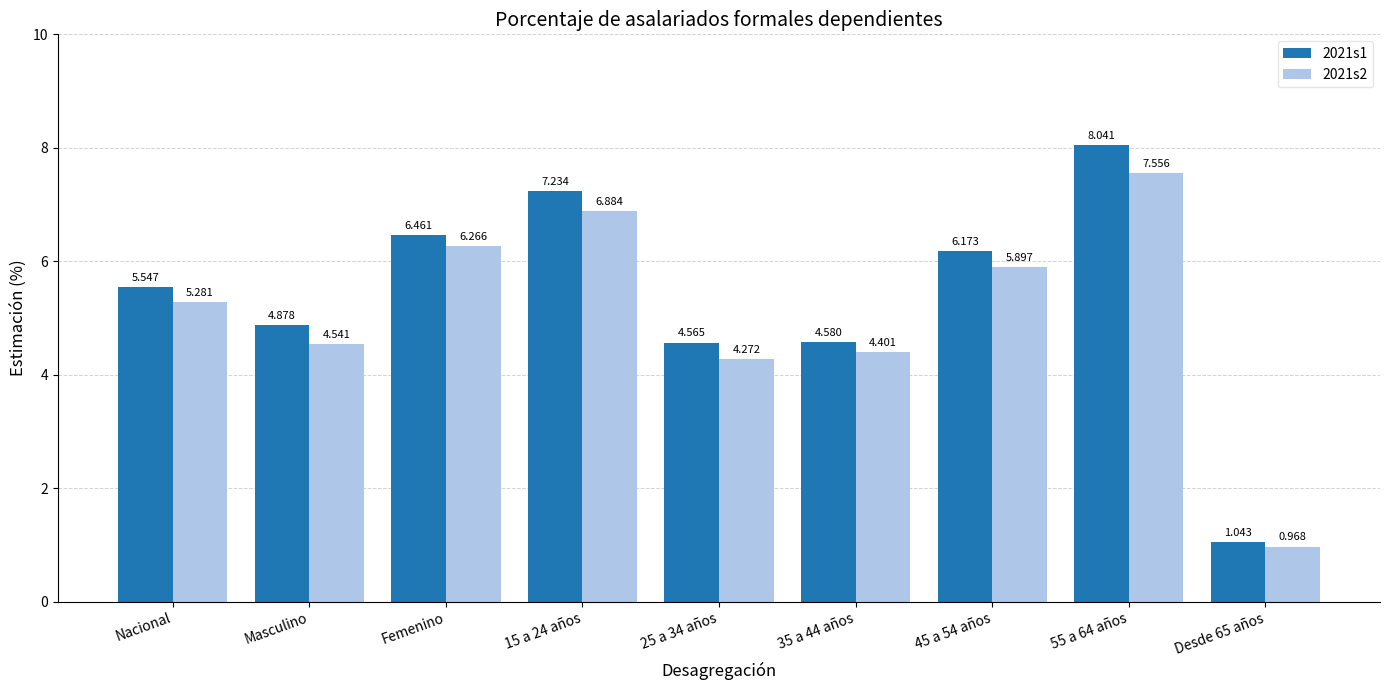

Which series has the widest spread of values?

2021s1